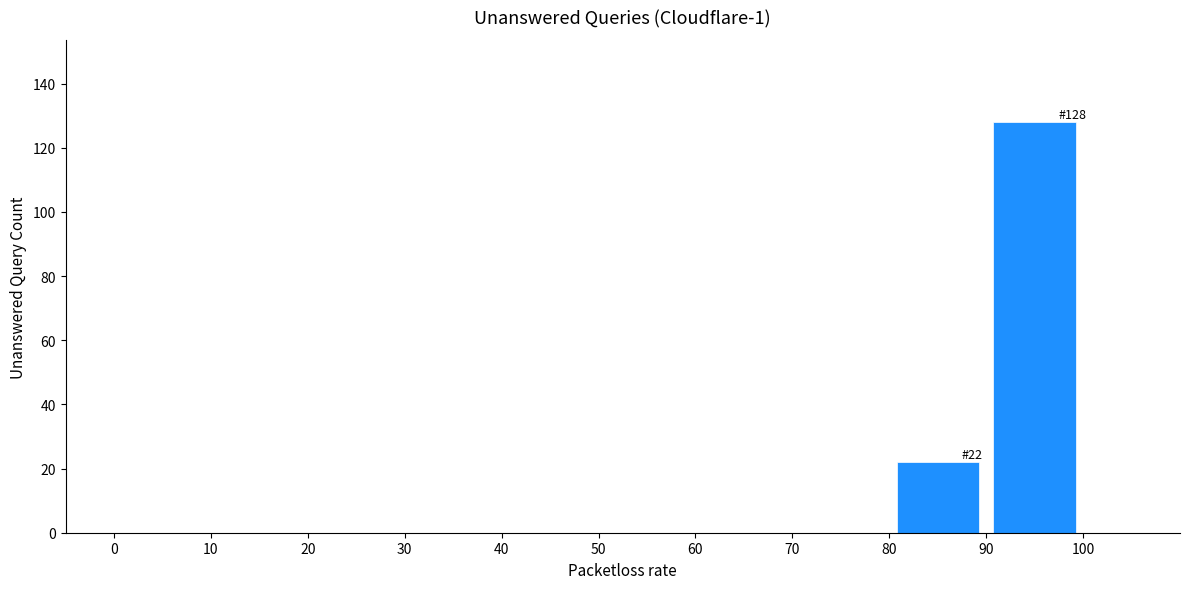

Over which range of the x-axis is the bar tallest?

90 to 100